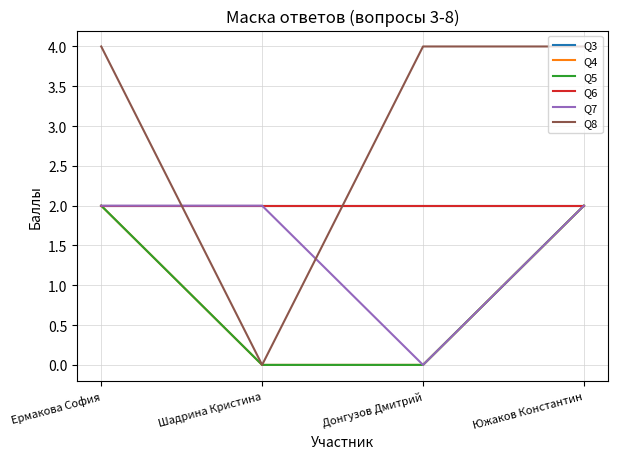

The Q4 series shows 1 at Ермакова София. True or false?

False